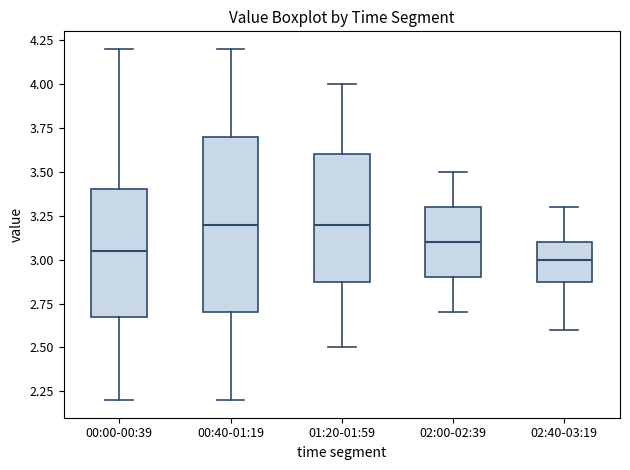

Where does the median line of the box for 00:00-00:39 sit on the y-axis? The values are not printed on the chart, so give them approximately, as read against the axis.

3.05